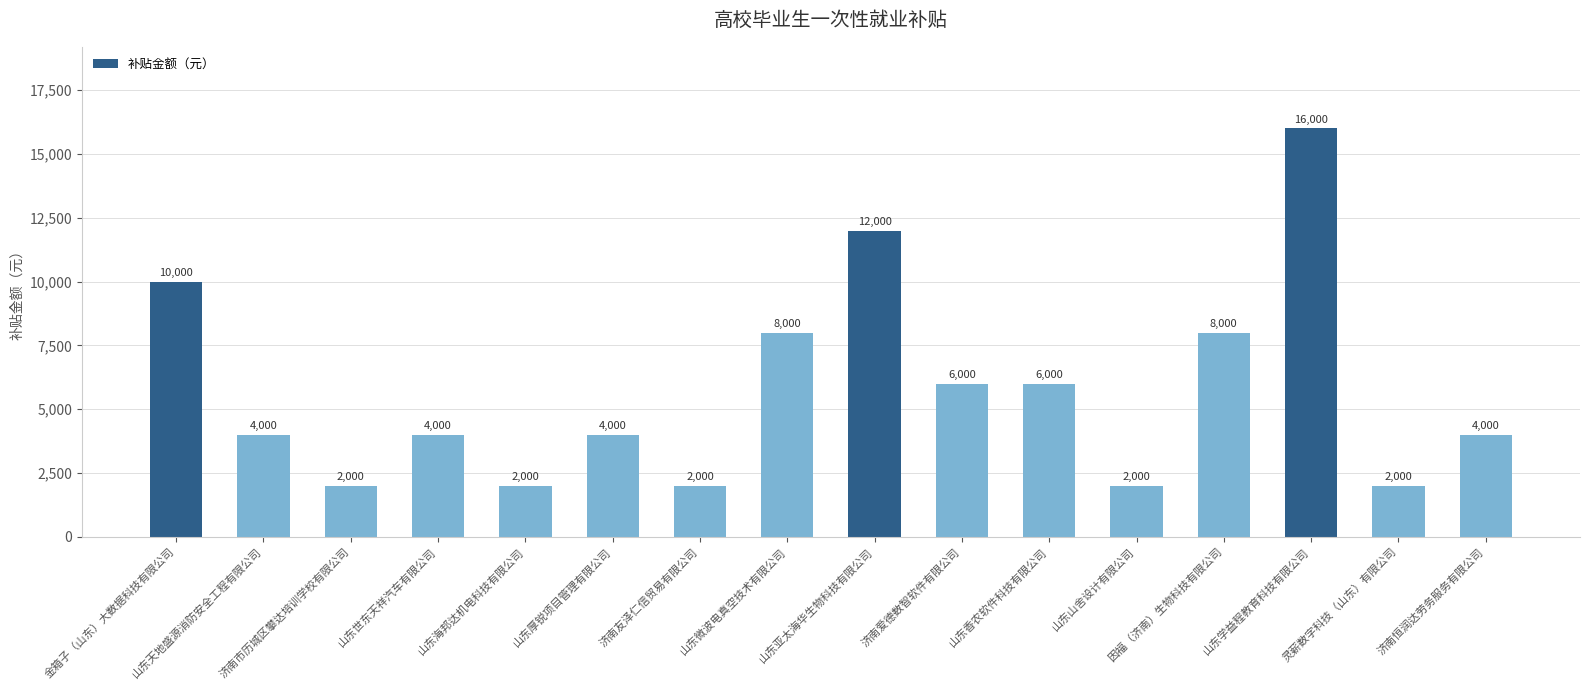

Reading right to left, transcribe all the data shown in this chart.

济南恒润达劳务服务有限公司=4000	灵薪数字科技（山东）有限公司=2000	山东学益程教育科技有限公司=16000	因福（济南）生物科技有限公司=8000	山东山舍设计有限公司=2000	山东香农软件科技有限公司=6000	济南爱德数智软件有限公司=6000	山东亚太海华生物科技有限公司=12000	山东微波电真空技术有限公司=8000	济南友泽仁信贸易有限公司=2000	山东厚锐项目管理有限公司=4000	山东海邦达机电科技有限公司=2000	山东世东天祥汽车有限公司=4000	济南市历城区攀达培训学校有限公司=2000	山东天地盛源消防安全工程有限公司=4000	金箱子（山东）大数据科技有限公司=10000